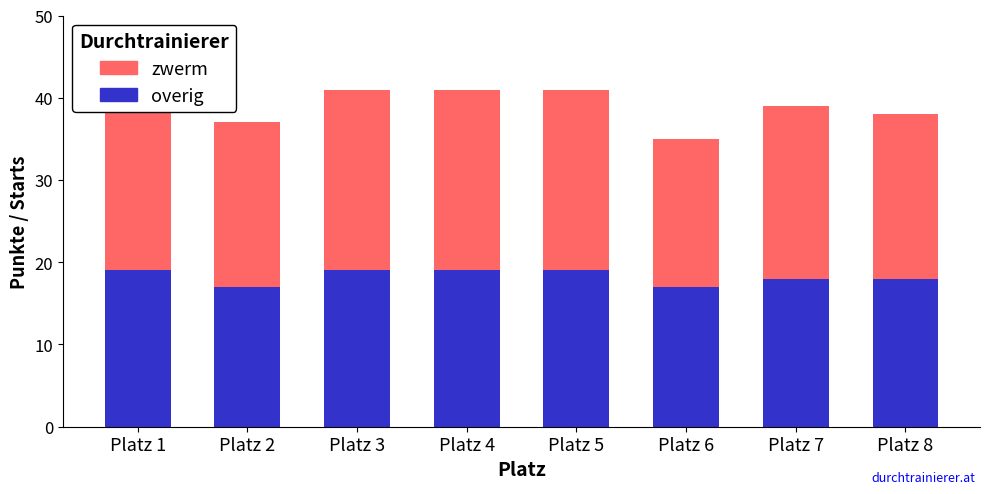

Which series changed the most between Platz 2 and Platz 7?

overig